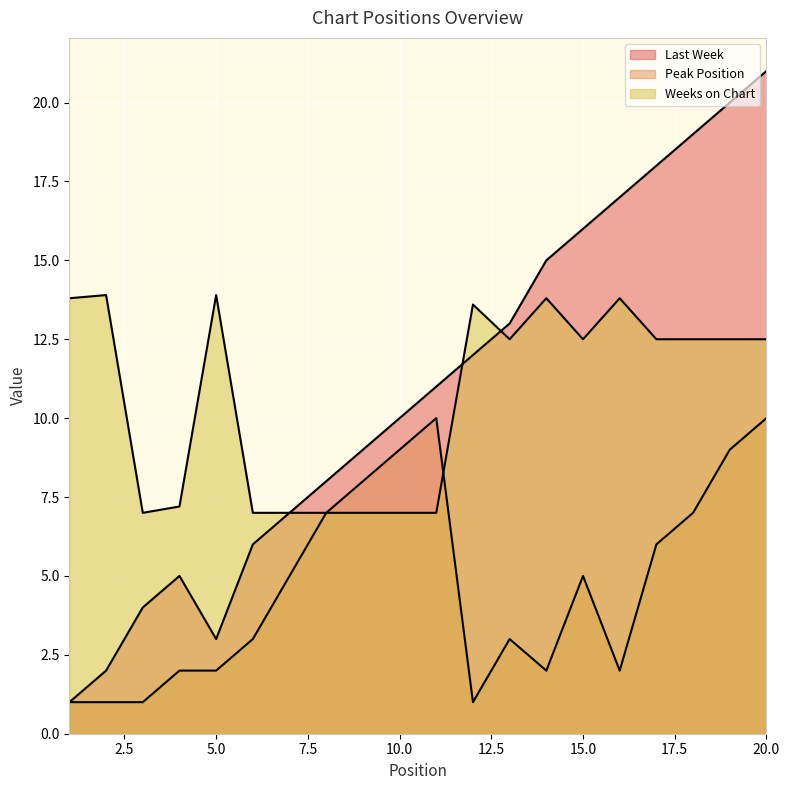

True or false: Peak Position and Last Week intersect in this chart.

False